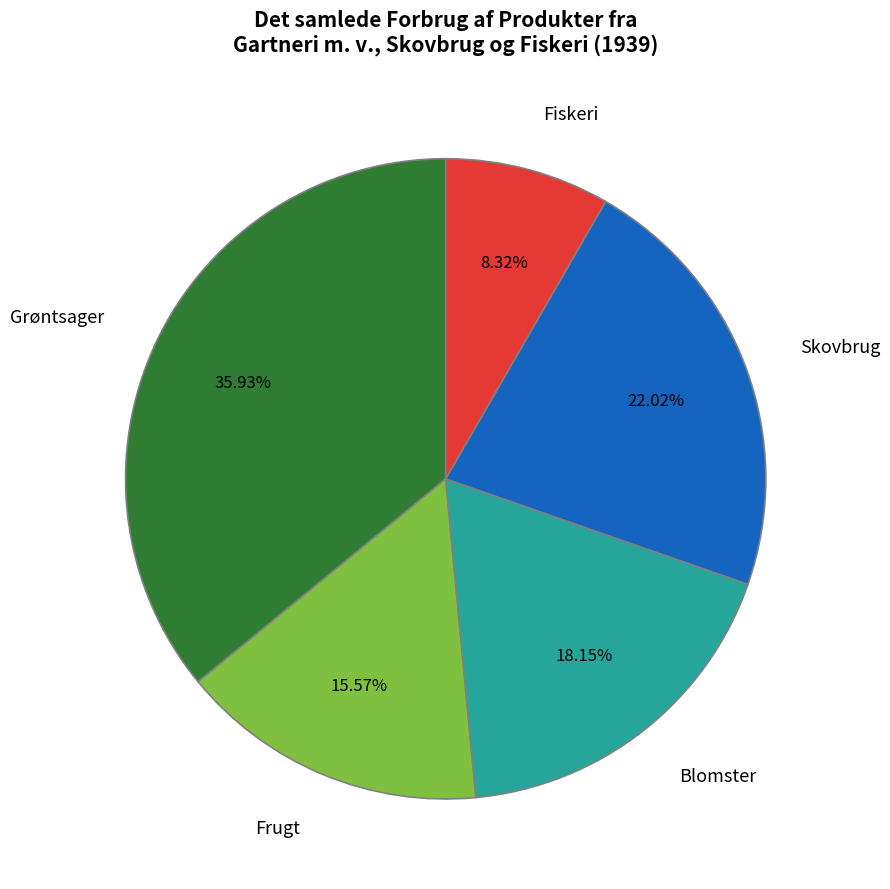

To the nearest percent, what is the difference between the Blomster and Skovbrug slice percentages?

4%